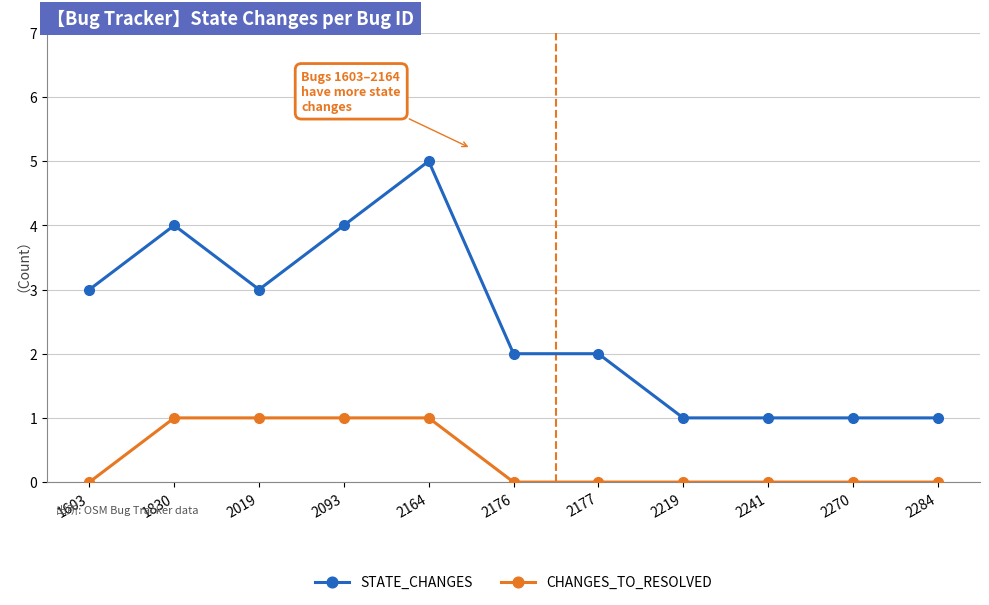

True or false: STATE_CHANGES has more than 0 points higher than both neighbors.

True